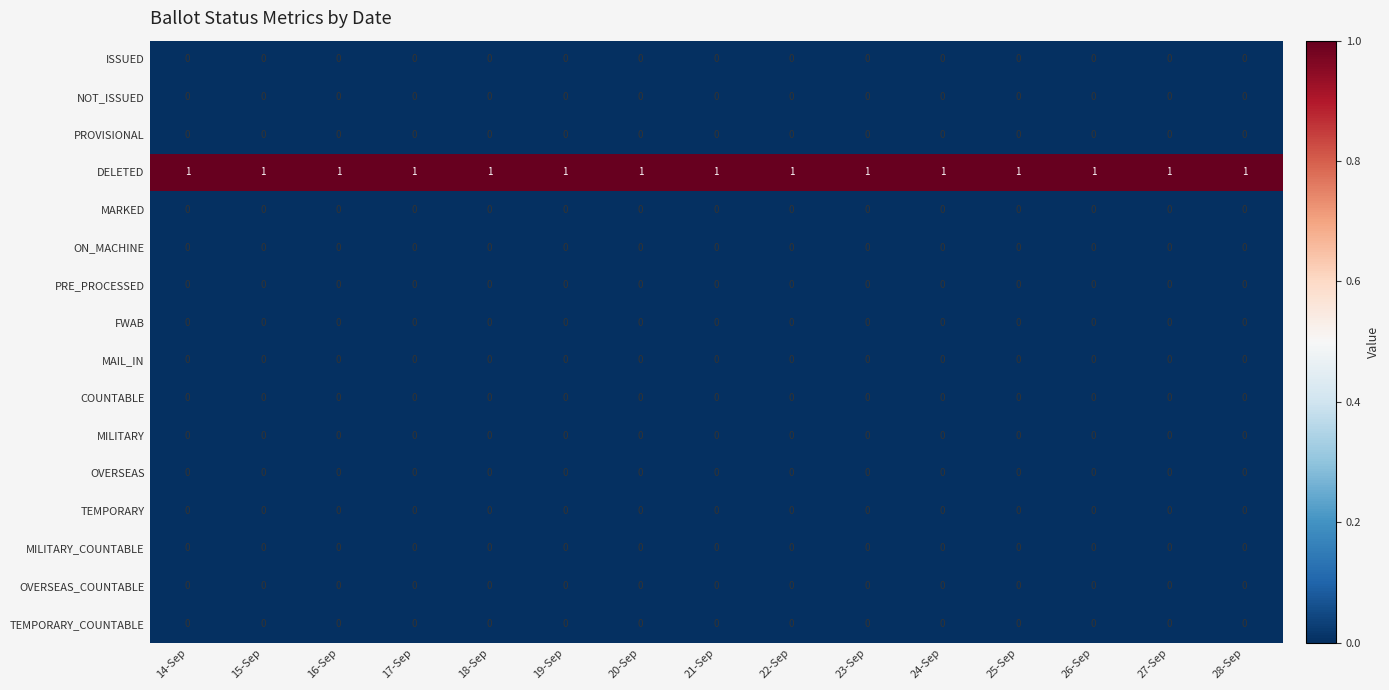

Which series has the largest total across all categories?

DELETED